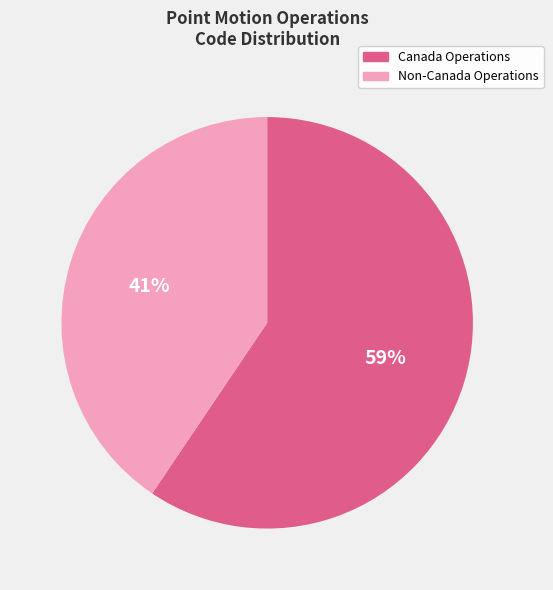

How many slices are in this pie chart?

2